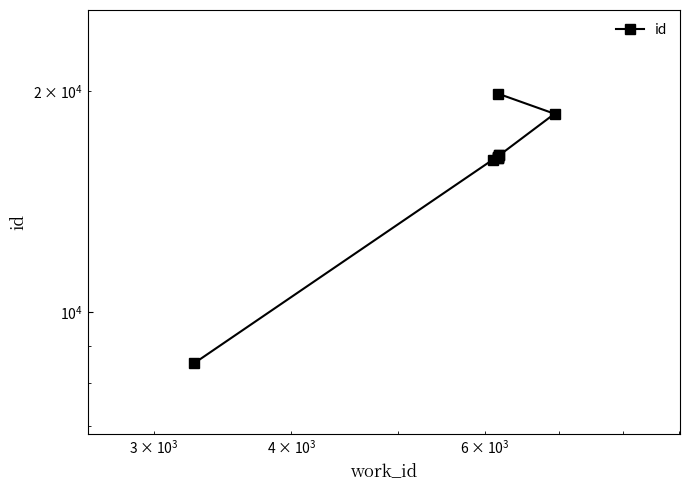

What is the difference between the second highest and second lowest values?

2504